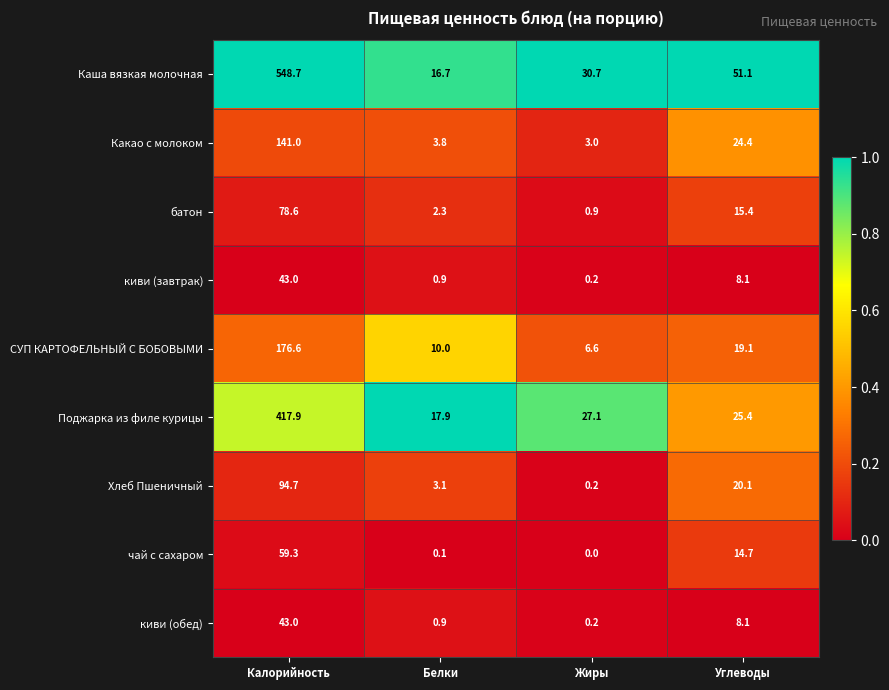

What is the total value across all series at Углеводы?

186.4